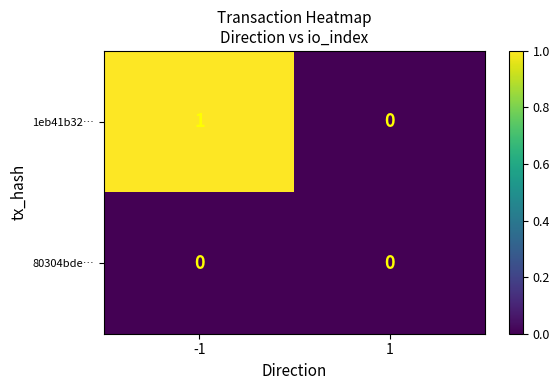

Which series changed the most between -1 and 1?

1eb41b32…